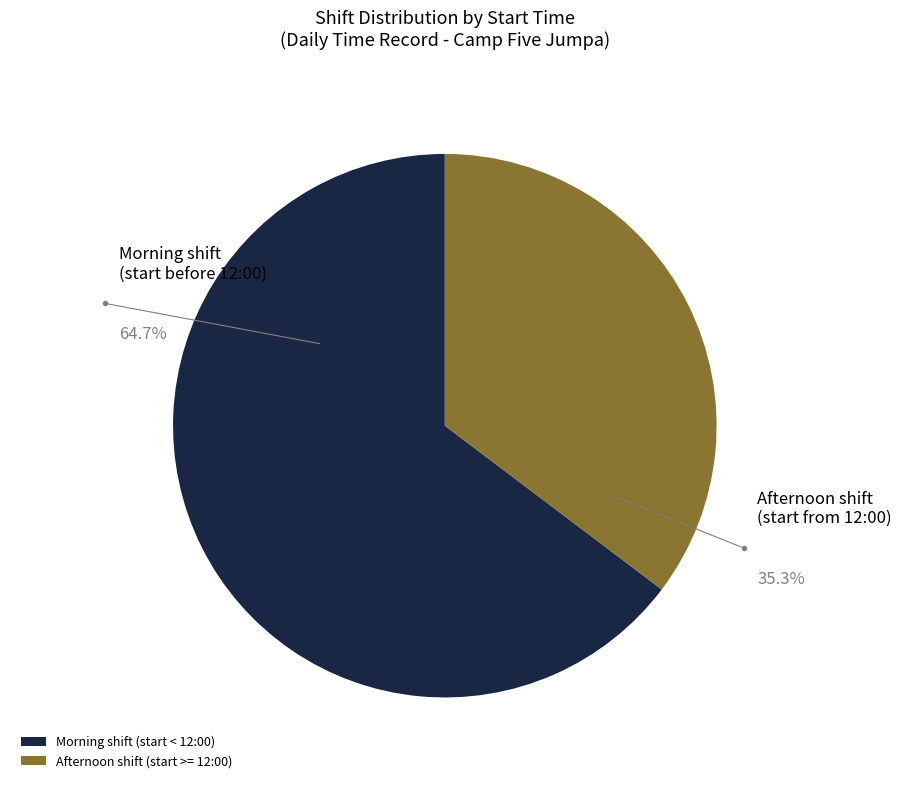

Which category accounts for the majority?

Morning shift (start < 12:00)